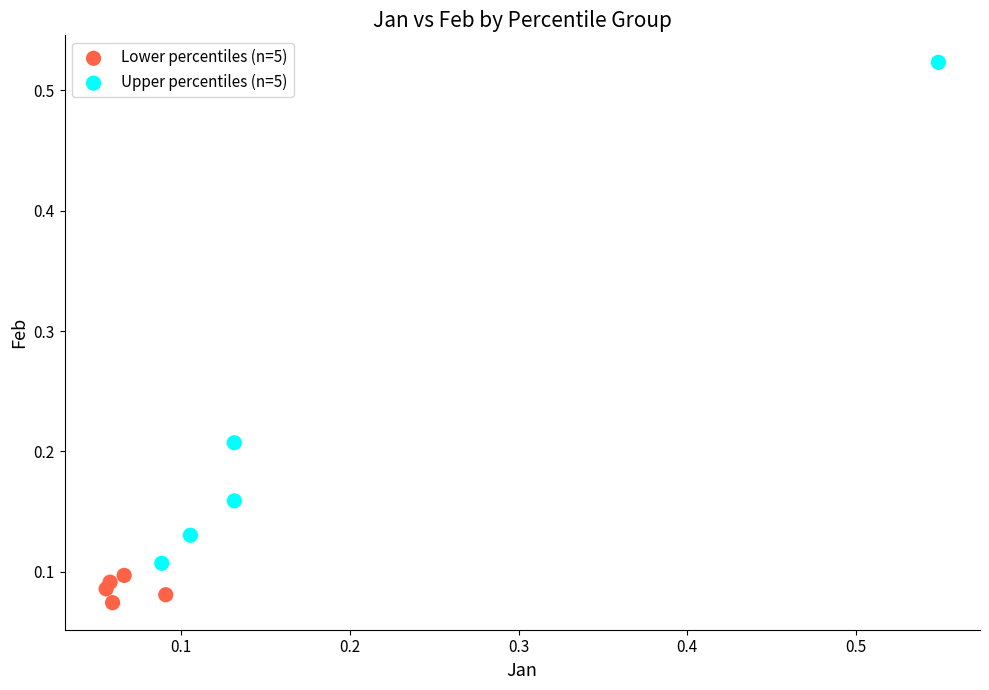

Which series has the largest Y range (max minus min)?

Upper percentiles (n=5)